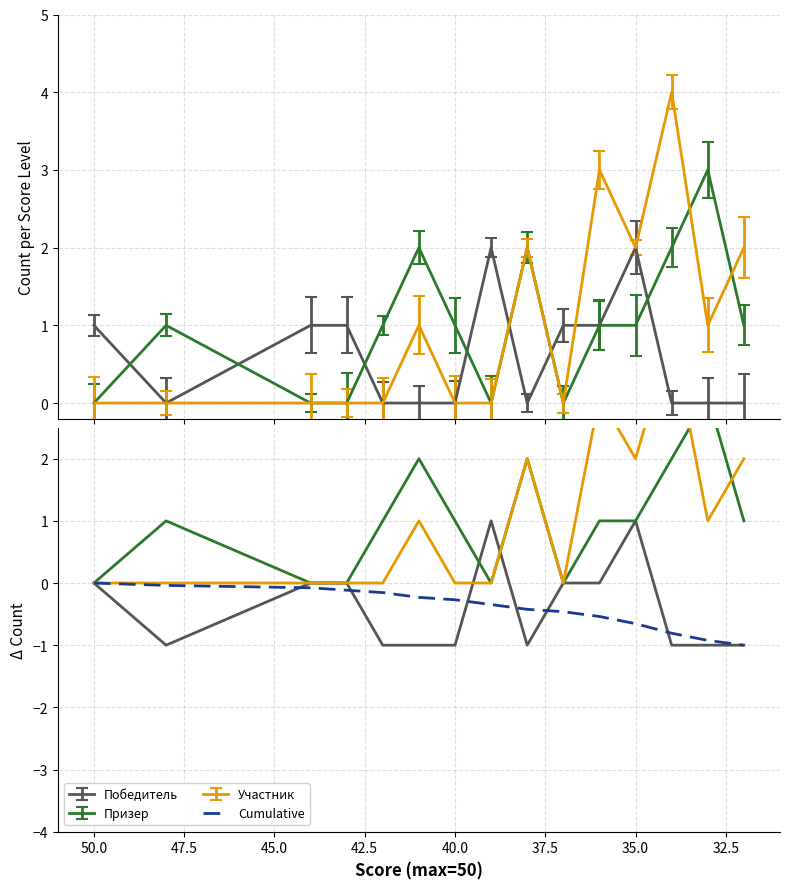

Count the number of categories in the chart.

15